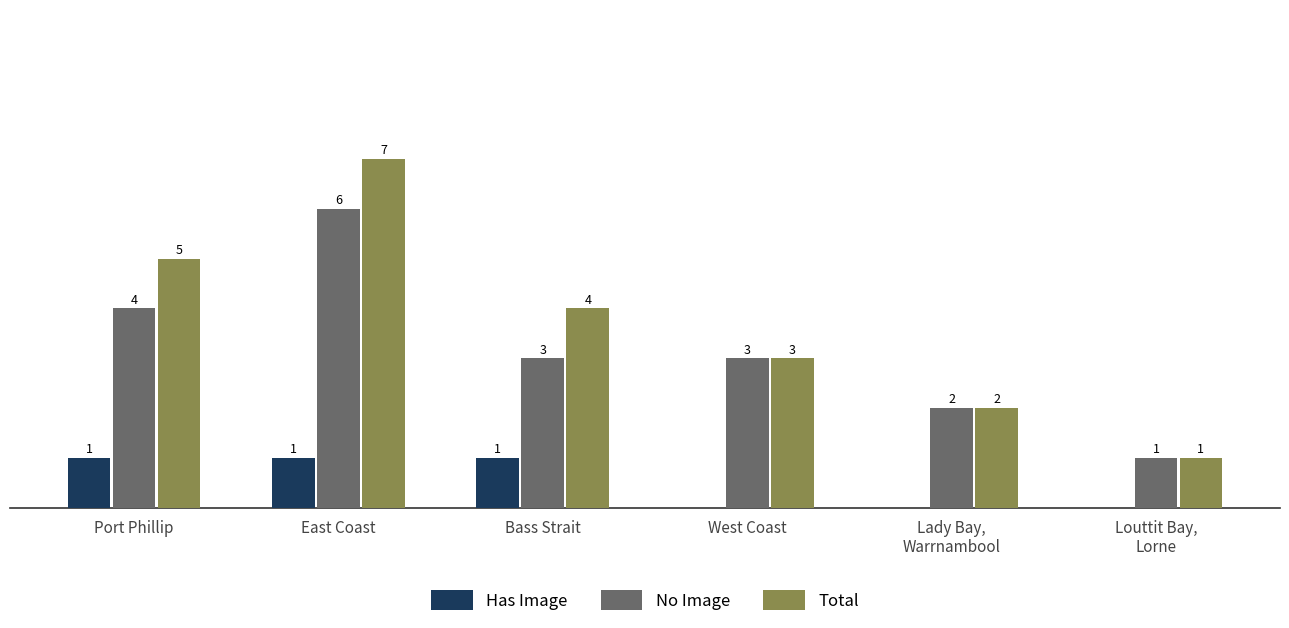

Which series changed the most between Port Phillip and West Coast?

Total